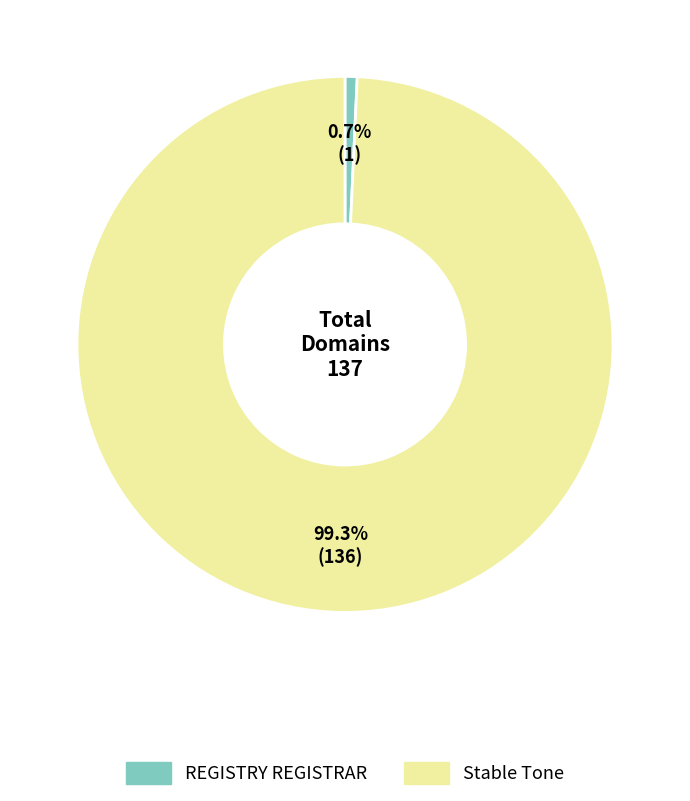

Is there a majority slice in this chart?

Yes